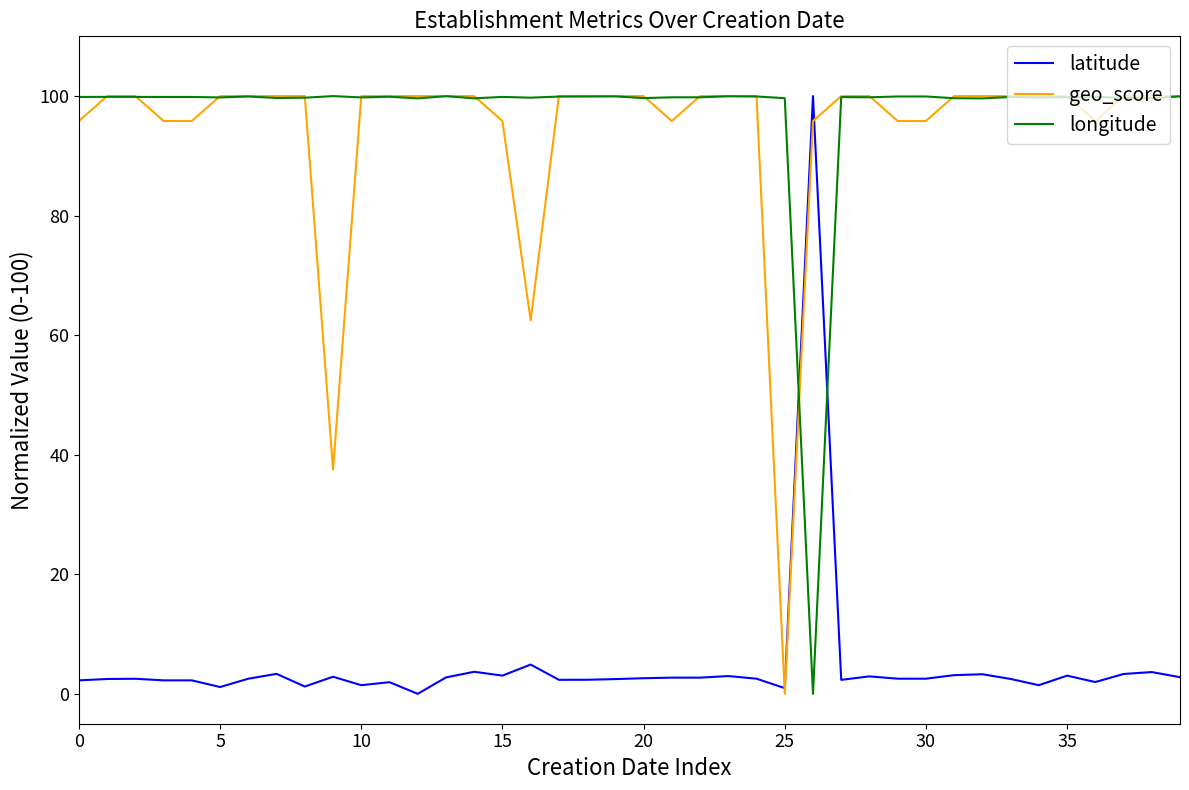

At how many categories does at least one series exceed 47?

40